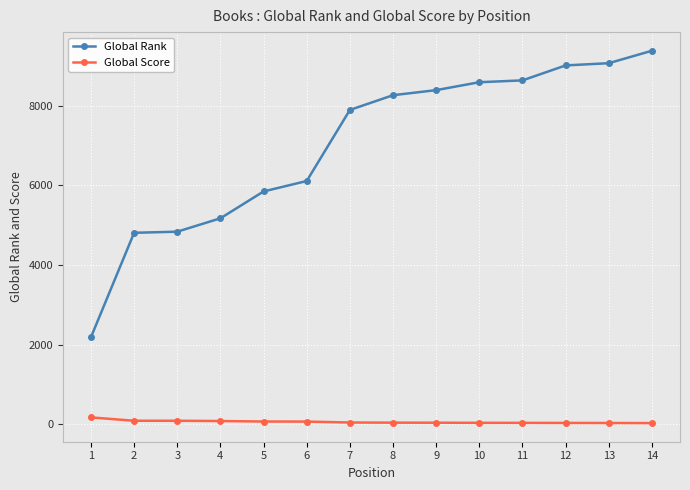

What is the highest value of the Global Rank series?

9383